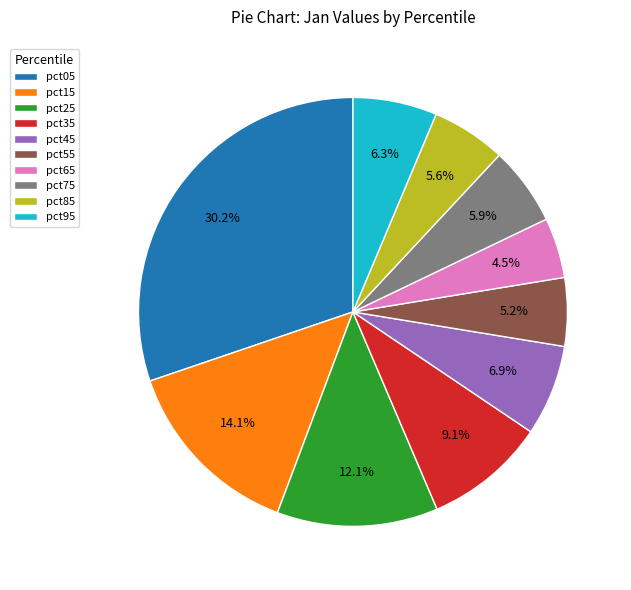

What is the smallest slice in the pie chart?

pct65